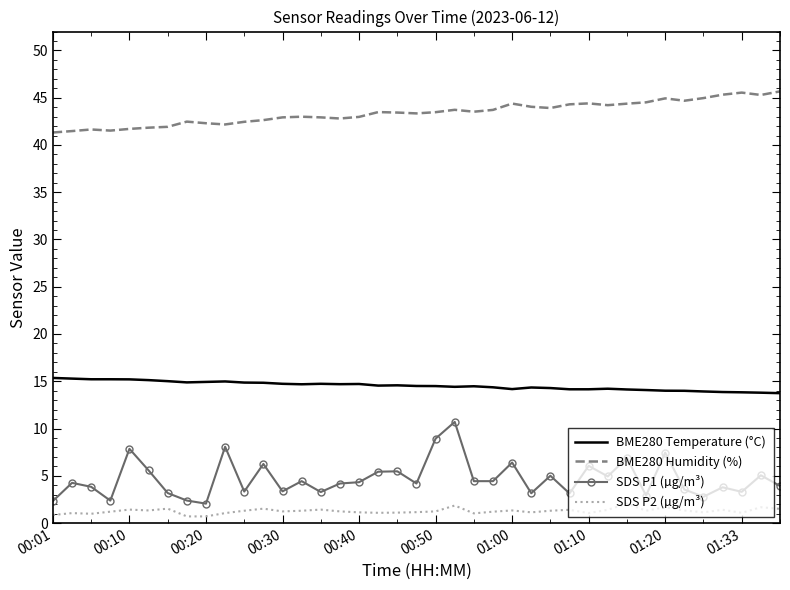

What is the difference between the maximum and minimum values in the BME280 Temperature (°C) series?

1.6